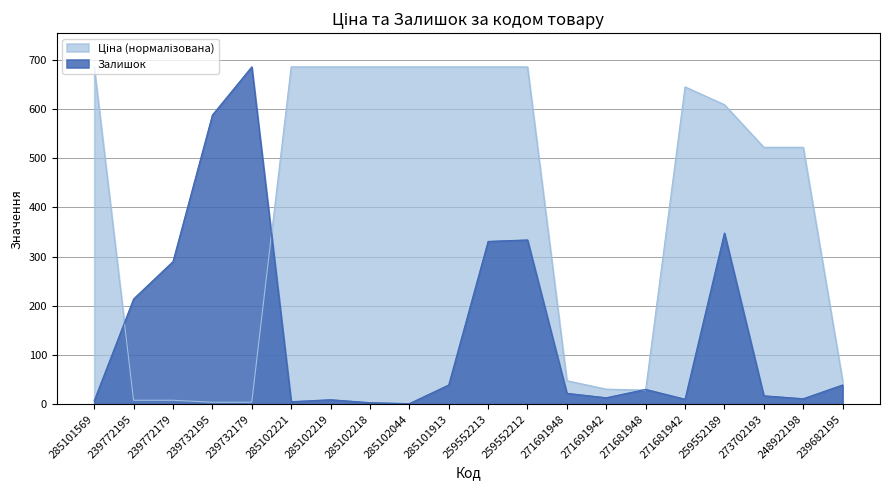

Reading left to right, list all the values displayed in this chart.

Ціна: 285101569=686.0	239772195=7.8	239772179=7.8	239732195=3.9	239732179=3.9	285102221=686.0	285102219=686.0	285102218=686.0	285102044=686.0	285101913=686.0	259552213=686.0	259552212=686.0	271691948=47.7	271691942=30.5	271681948=28.6	271681942=645.4	259552189=609.1	273702193=522.4	248922198=522.4	239682195=47.7
Залишок: 285101569=7.0	239772195=214.0	239772179=290.0	239732195=588.0	239732179=686.0	285102221=5.0	285102219=9.0	285102218=3.0	285102044=1.0	285101913=39.0	259552213=331.0	259552212=334.0	271691948=22.0	271691942=13.0	271681948=30.0	271681942=10.0	259552189=348.0	273702193=17.0	248922198=11.0	239682195=39.0